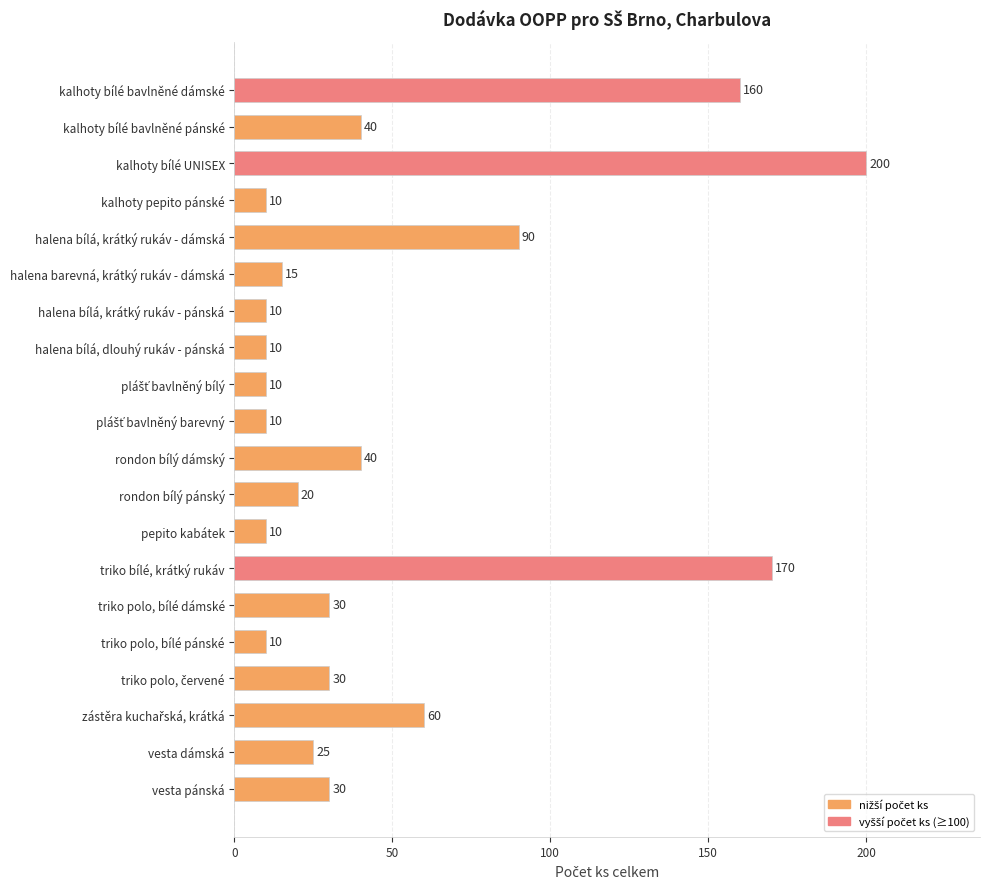

Which category has the highest value across all series?

kalhoty bílé UNISEX